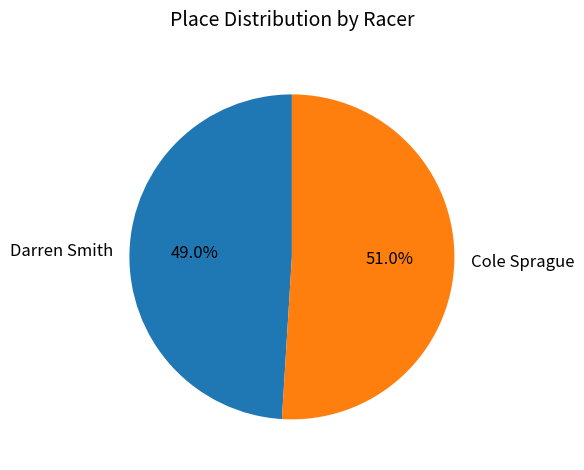

To the nearest percent, what percentage of the pie is Cole Sprague?

51%